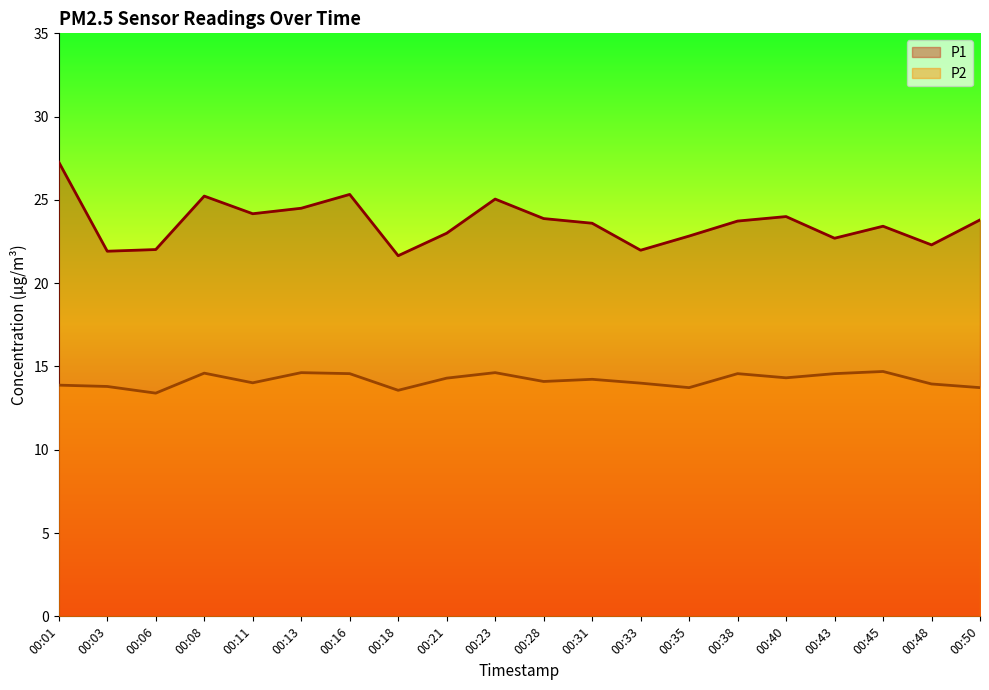

Reading right to left, transcribe all the data shown in this chart.

P1: 00:50=23.8	00:48=22.3	00:45=23.4	00:43=22.7	00:40=24.0	00:38=23.7	00:35=22.8	00:33=22.0	00:31=23.6	00:28=23.9	00:23=25.1	00:21=23.0	00:18=21.6	00:16=25.3	00:13=24.5	00:11=24.2	00:08=25.2	00:06=22.0	00:03=21.9	00:01=27.3
P2: 00:50=13.7	00:48=13.9	00:45=14.7	00:43=14.6	00:40=14.3	00:38=14.6	00:35=13.7	00:33=14.0	00:31=14.2	00:28=14.1	00:23=14.6	00:21=14.3	00:18=13.6	00:16=14.6	00:13=14.6	00:11=14.0	00:08=14.6	00:06=13.4	00:03=13.8	00:01=13.9